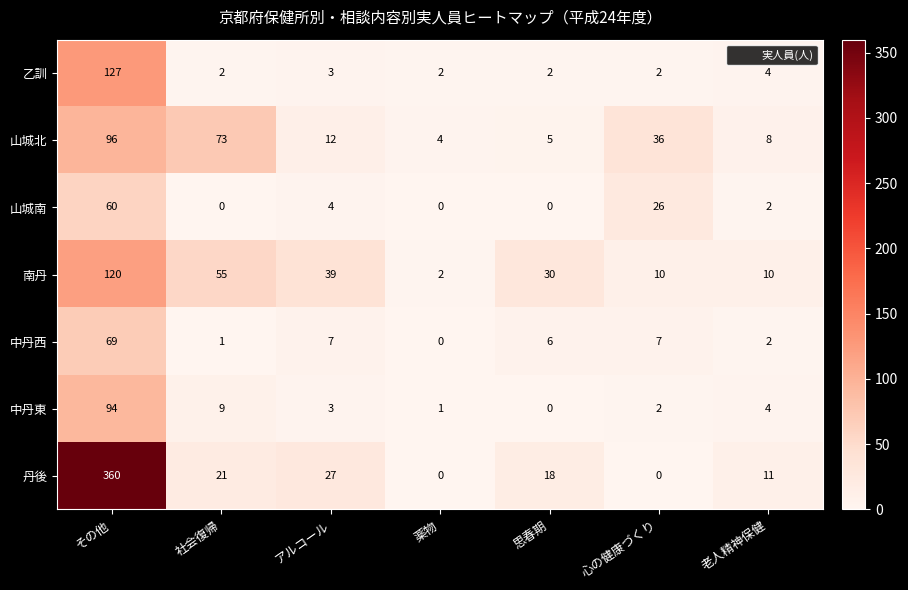

Which series changed the most between その他 and 思春期?

丹後